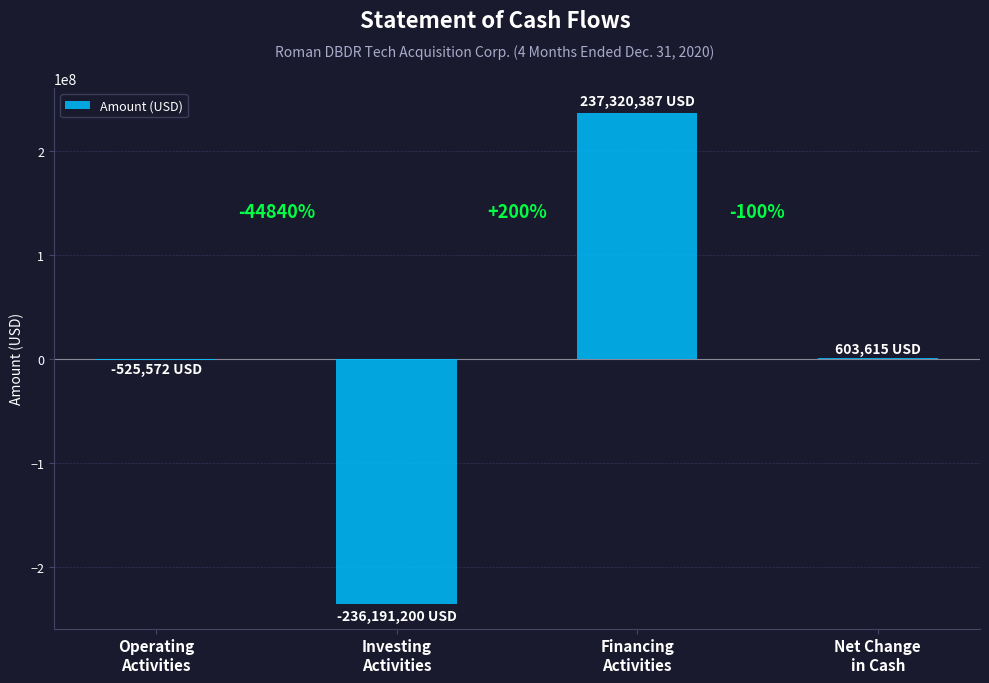

Does the chart contain stacked bars?

No